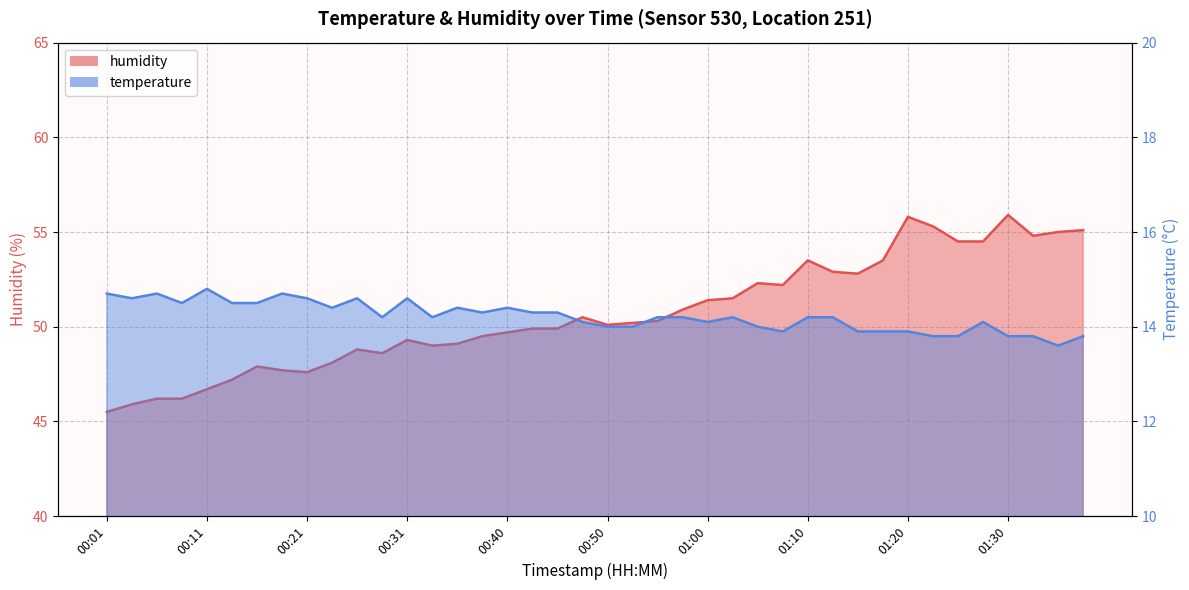

What is the sum of the humidity values at 01:08 and 00:58?

103.1